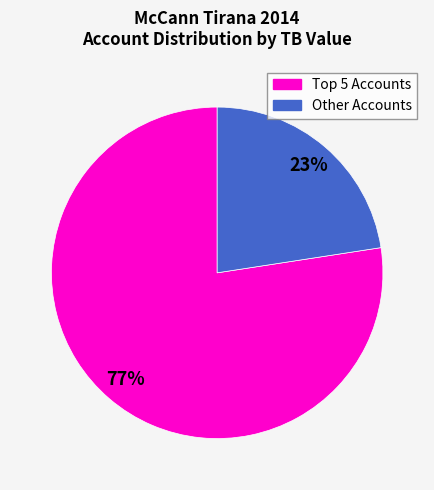

Is there a majority slice in this chart?

Yes